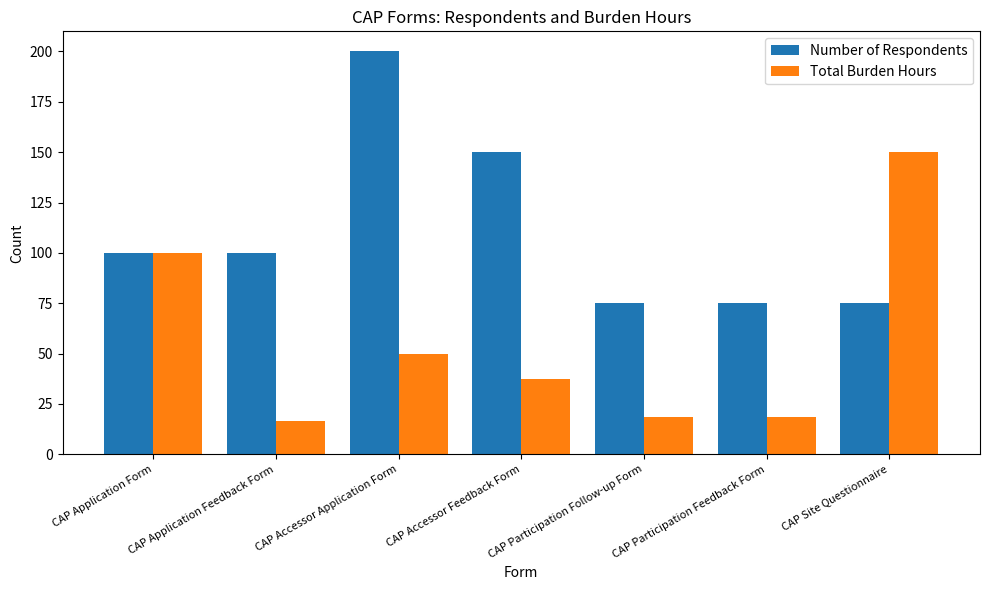

Rank the series by their average value, from lowest to highest.

Total Burden Hours, Number of Respondents